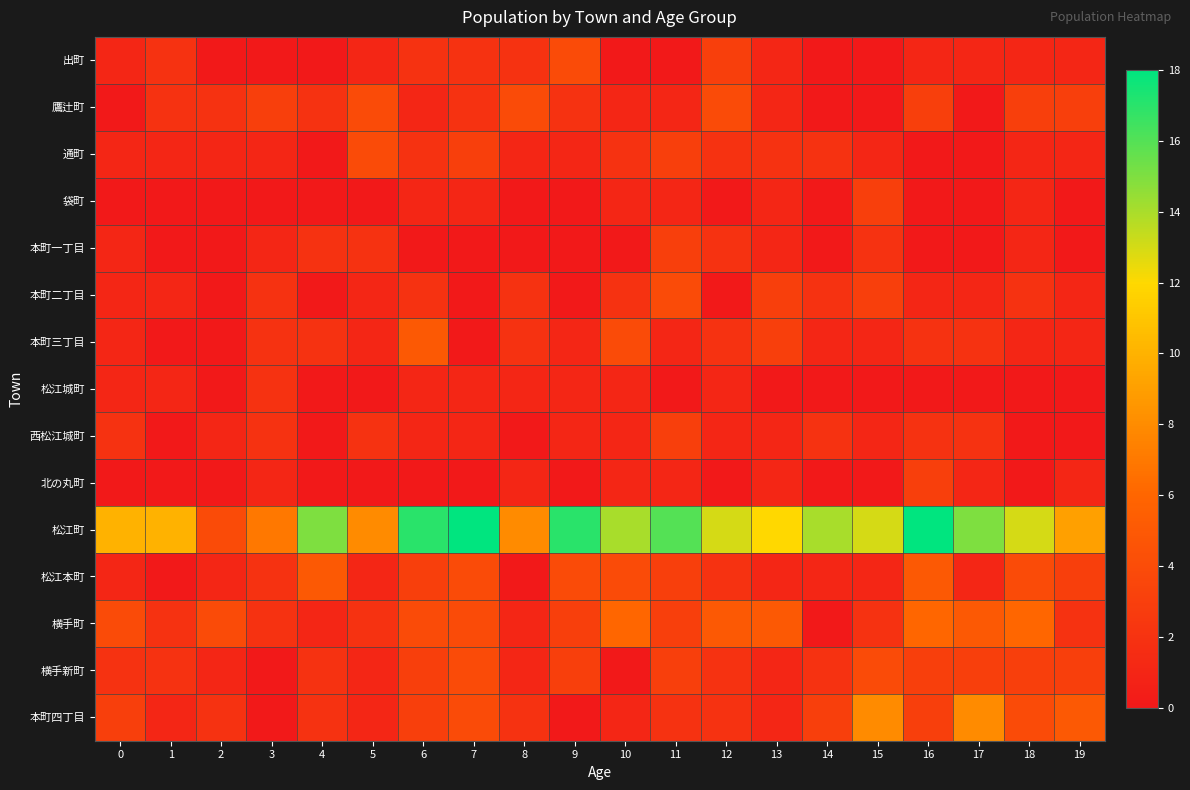

Rank the series at 0 from highest to lowest value.

松江町, 横手町, 本町四丁目, 西松江城町, 横手新町, 出町, 通町, 本町一丁目, 本町二丁目, 本町三丁目, 松江城町, 松江本町, 鷹辻町, 袋町, 北の丸町